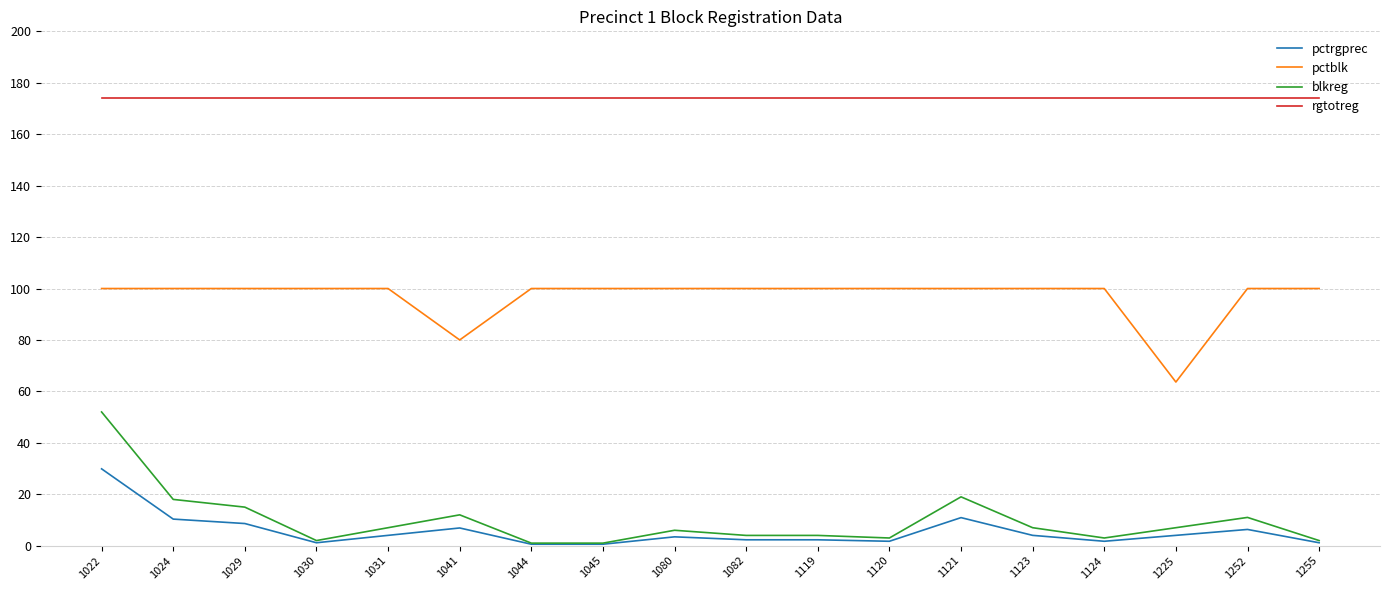

The value of rgtotreg at 1024 is 252.5. True or false?

False